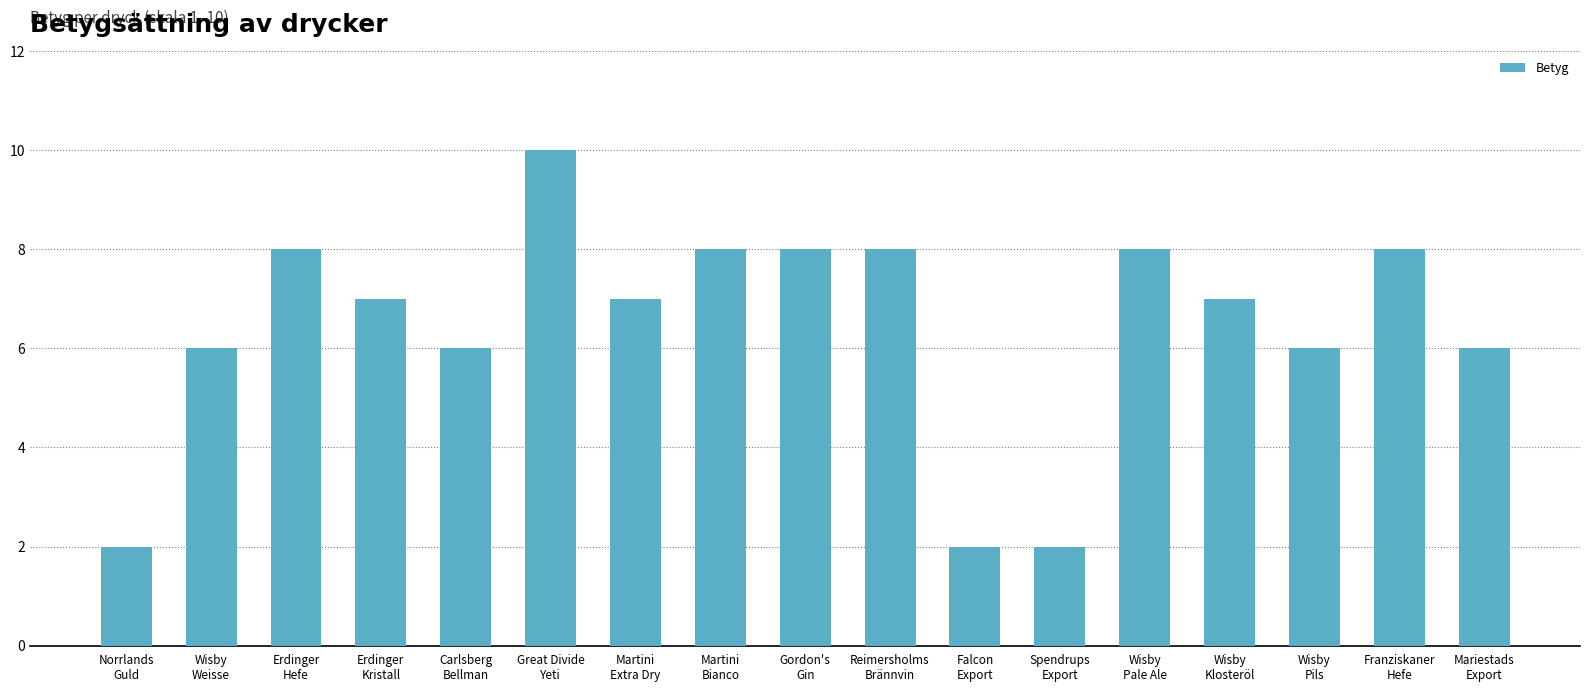

What is the sum of all values?

109